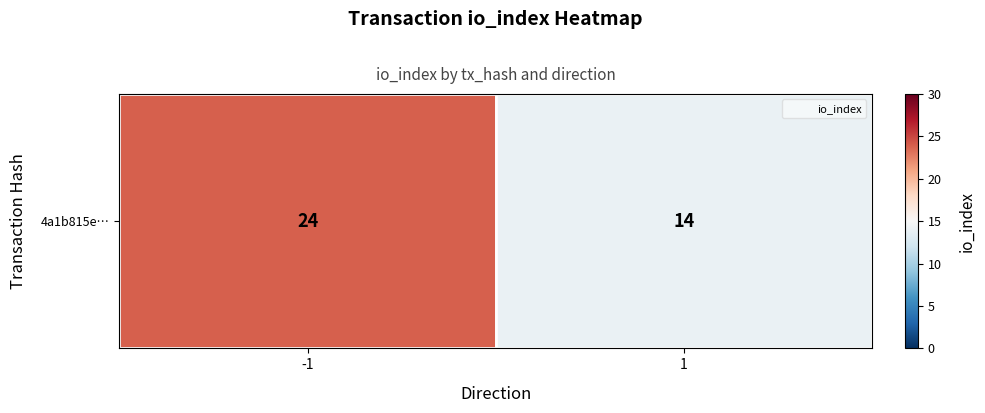

Which label corresponds to the smallest value in the chart?

1